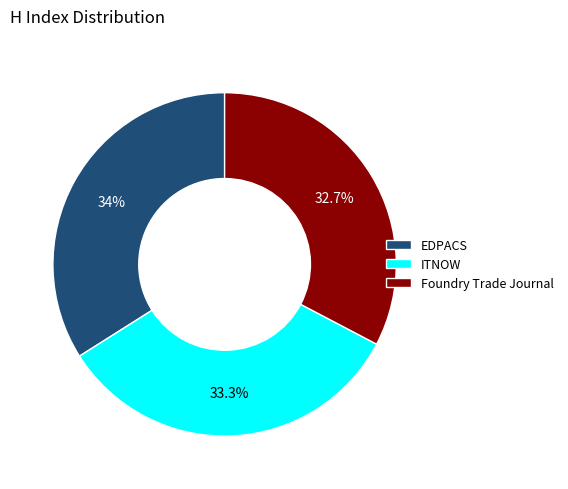

Do Foundry Trade Journal and ITNOW together represent more than half of the pie?

Yes